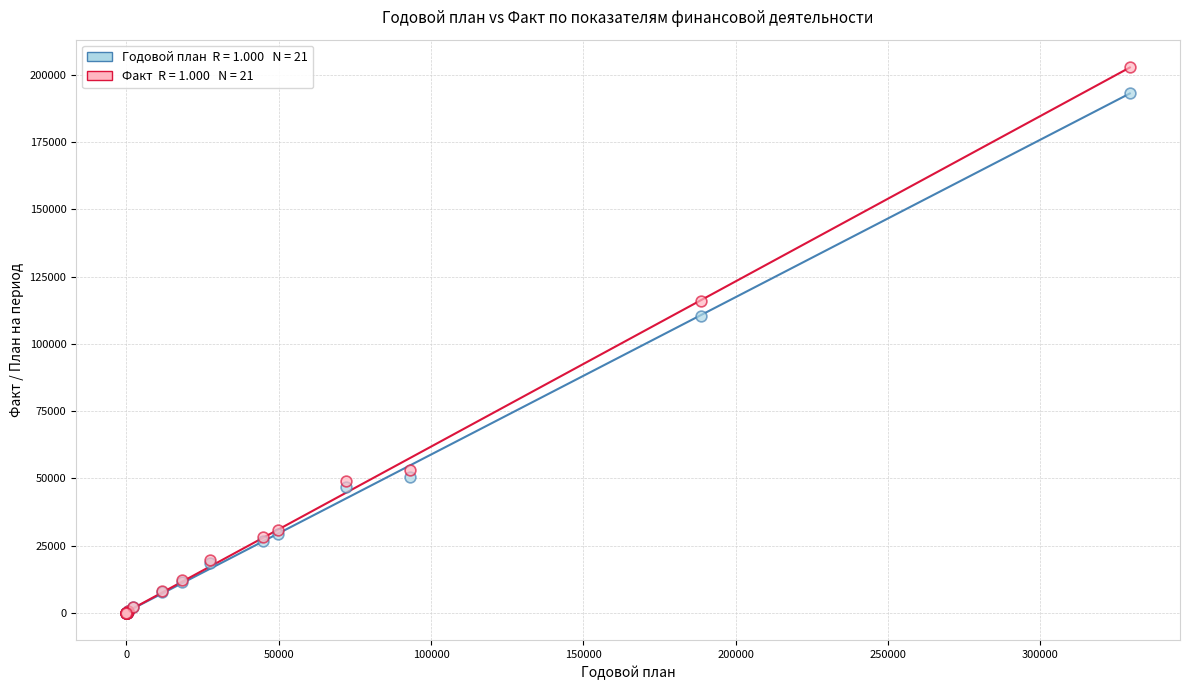

Across all series, what Y value is closest to 101469?

110556.8